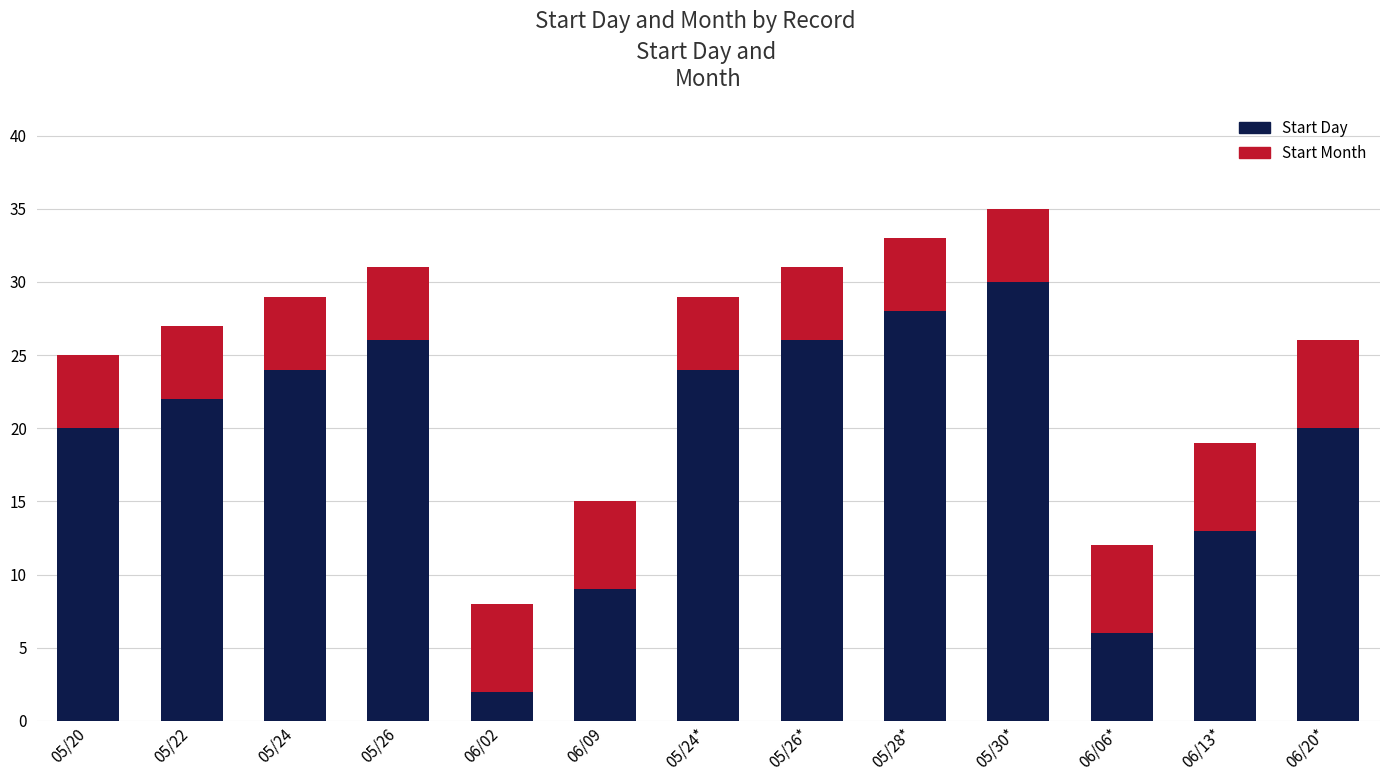

What is the difference between the second highest and second lowest values in the Start Day series?

22